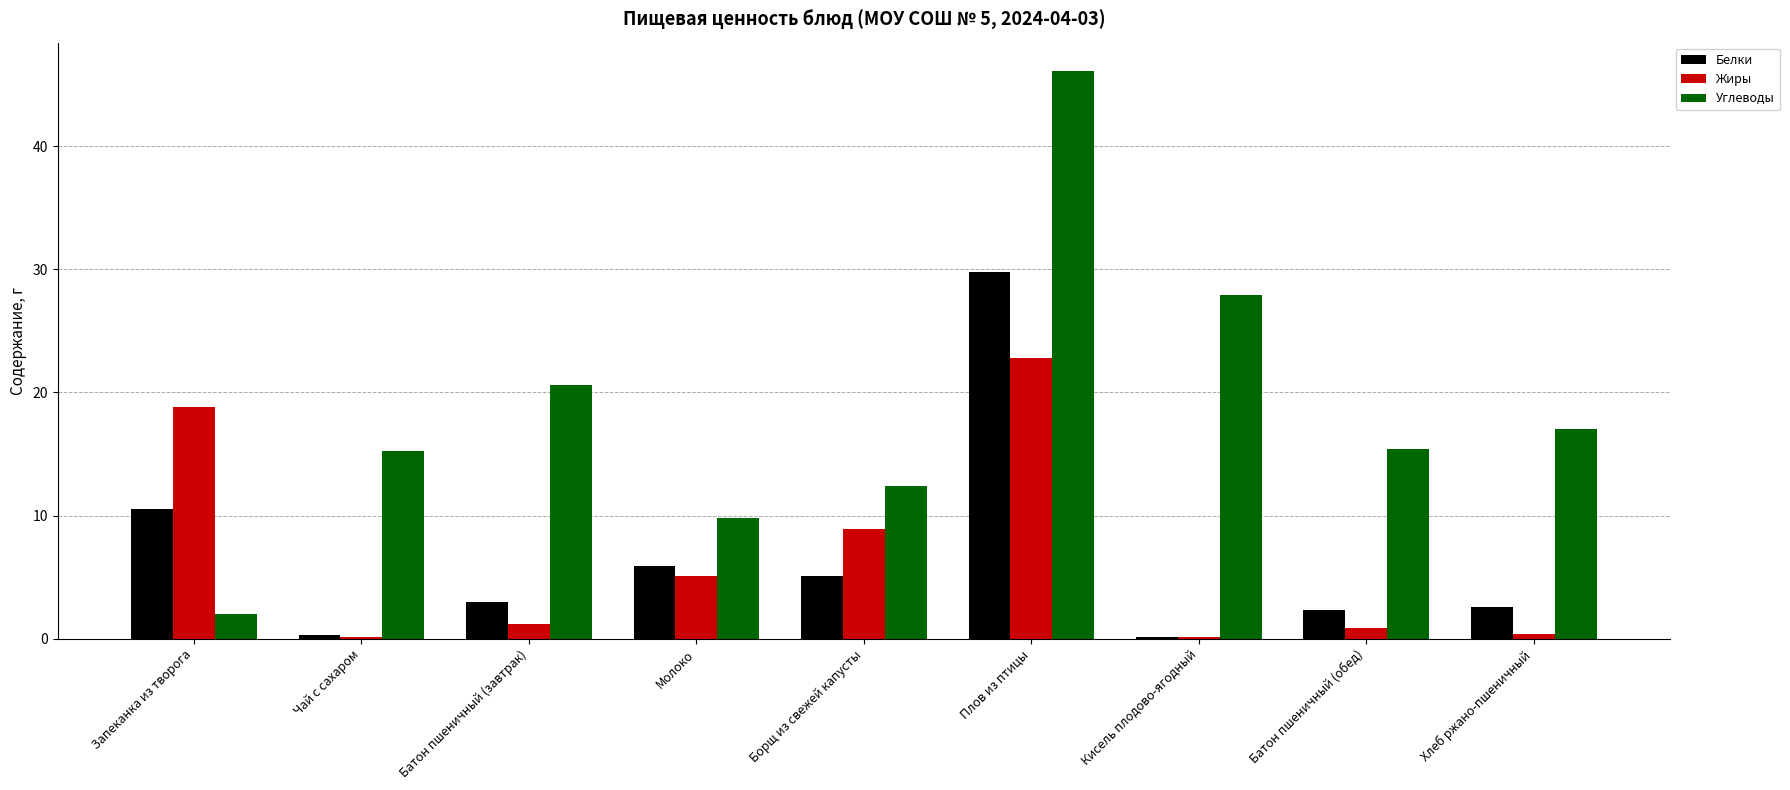

At which label does Белки reach its peak?

Плов из птицы